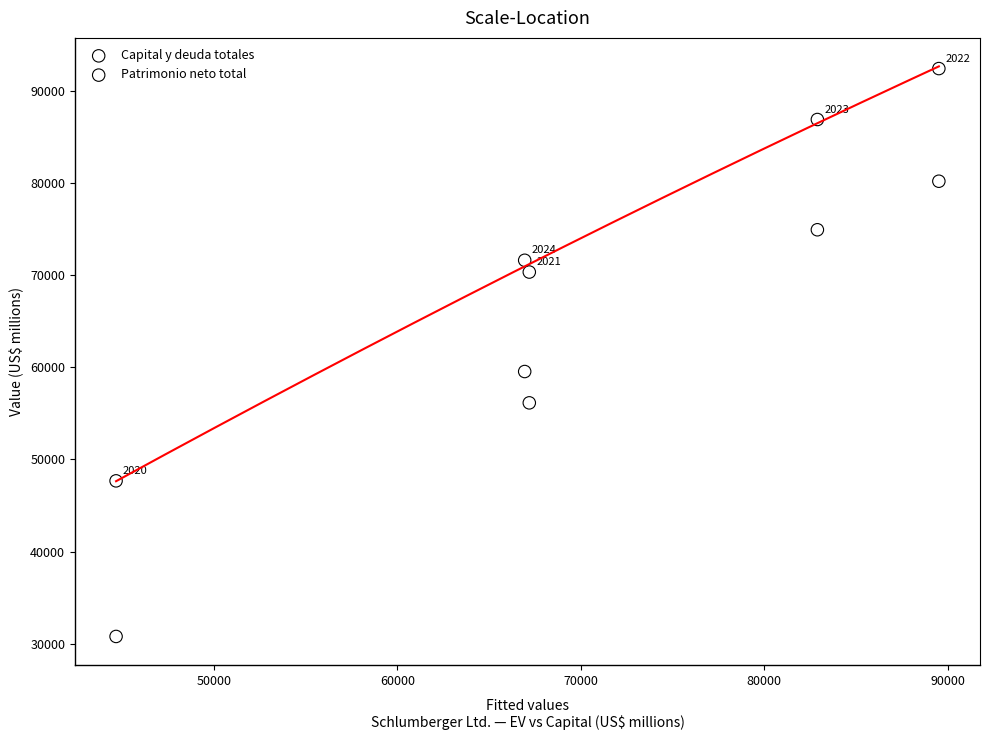

Across all data points, what is the average X value?

70244